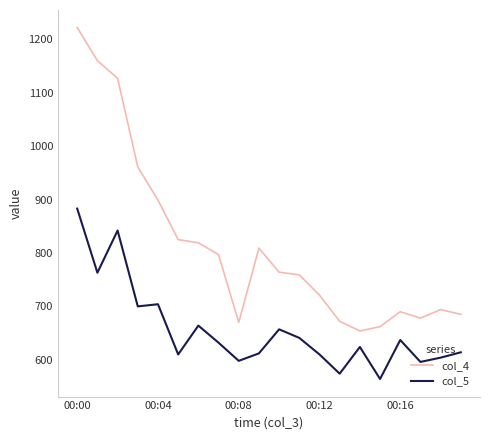

List the series in order of their peak value, highest first.

col_4, col_5